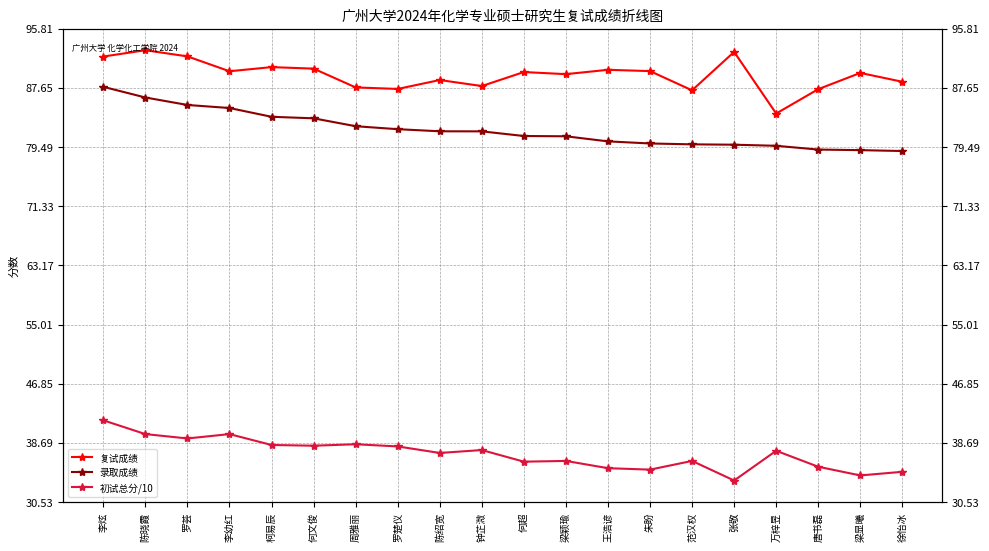

What is the label of the 20th point from the right?

李炫